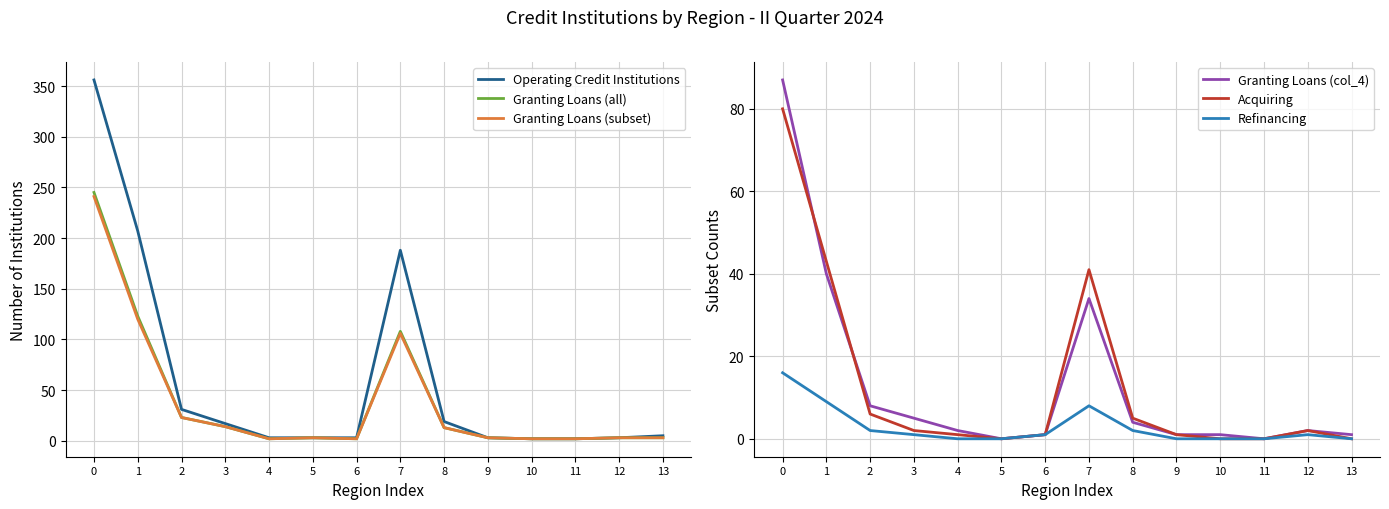

Which series has the largest total across all categories?

Operating Credit Institutions